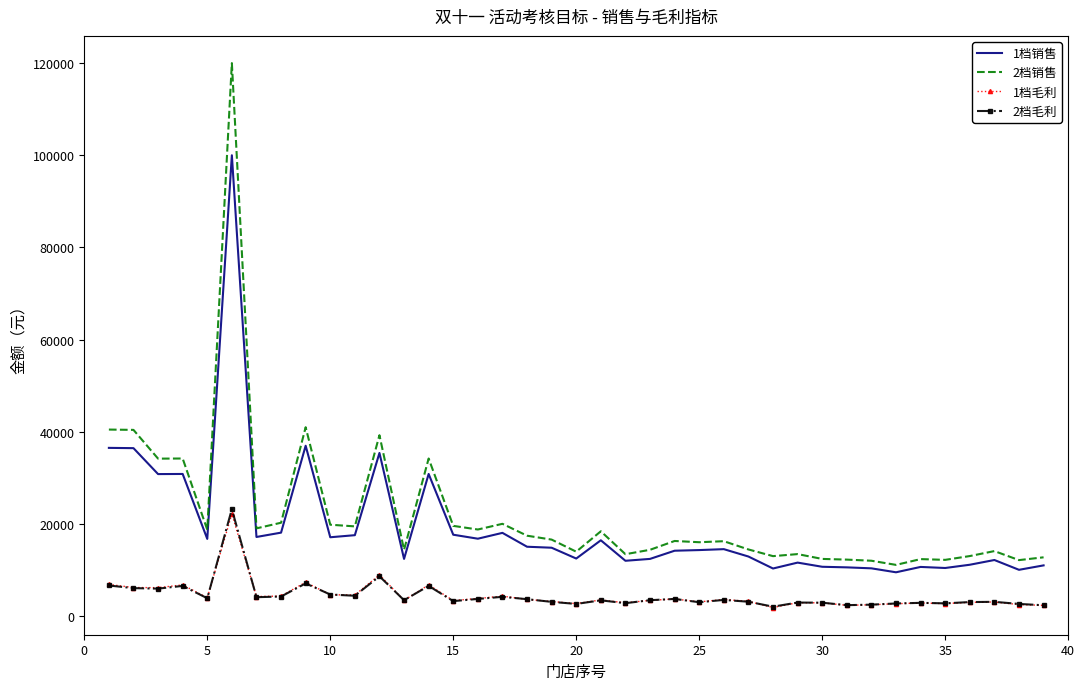

True or false: 1档毛利 has more than 2 points higher than both neighbors.

True